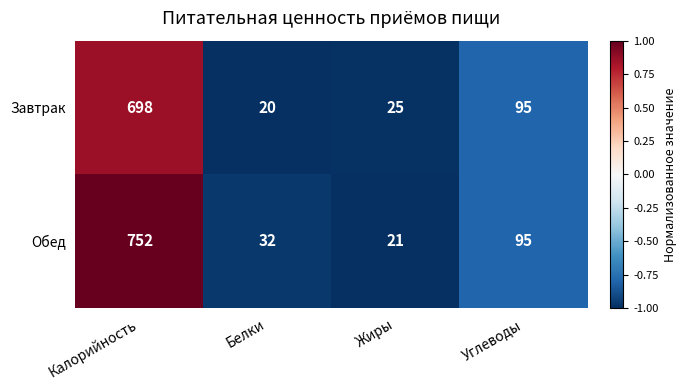

How many data points does each series have?

4